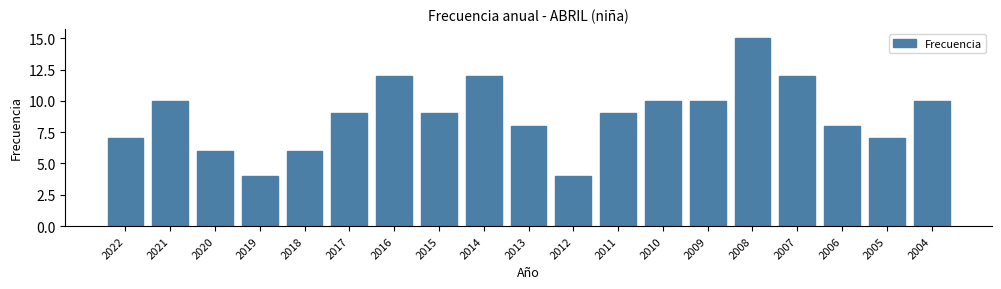

Reading left to right, list all the values displayed in this chart.

2022=7	2021=10	2020=6	2019=4	2018=6	2017=9	2016=12	2015=9	2014=12	2013=8	2012=4	2011=9	2010=10	2009=10	2008=15	2007=12	2006=8	2005=7	2004=10